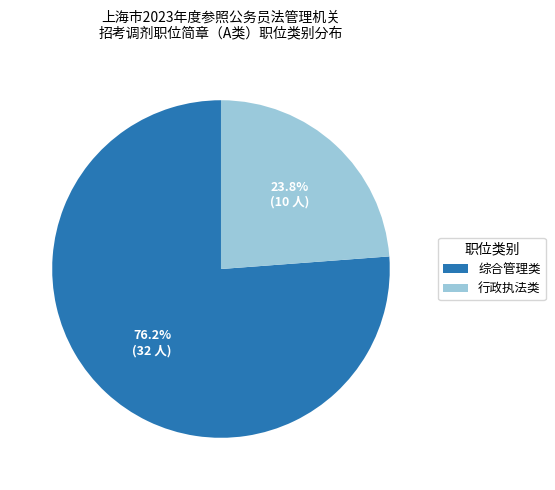

Does 综合管理类 account for over 50% of the chart?

Yes